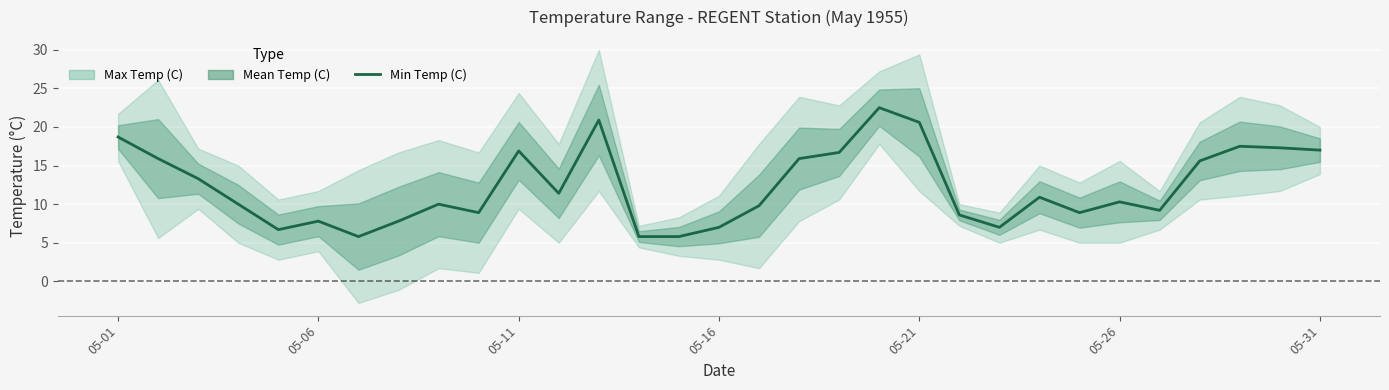

Reading left to right, transcribe all the data shown in this chart.

18.7	15.9	13.3	10.0	6.7	7.8	5.8	7.8	10.0	8.9	16.9	11.4	20.9	5.8	5.8	7.0	9.8	15.9	16.7	22.5	20.6	8.6	7.0	10.9	8.9	10.3	9.2	15.6	17.5	17.3	17.0